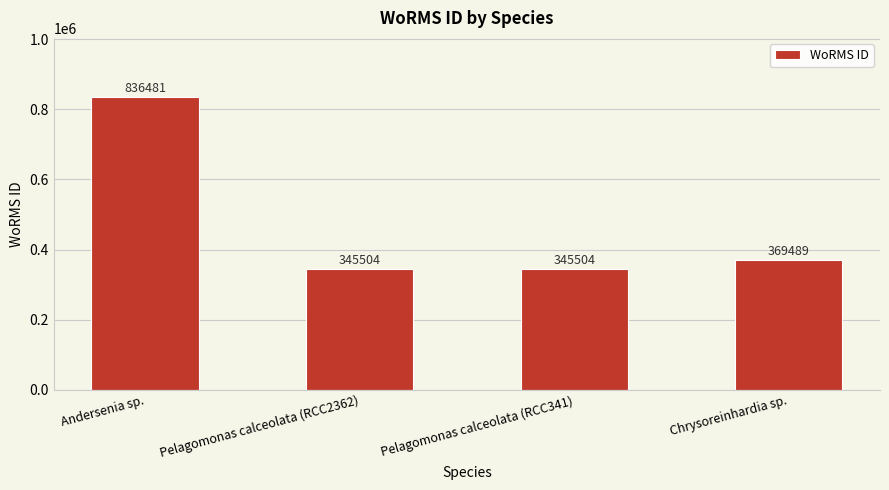

Reading left to right, transcribe all the data shown in this chart.

836481	345504	345504	369489